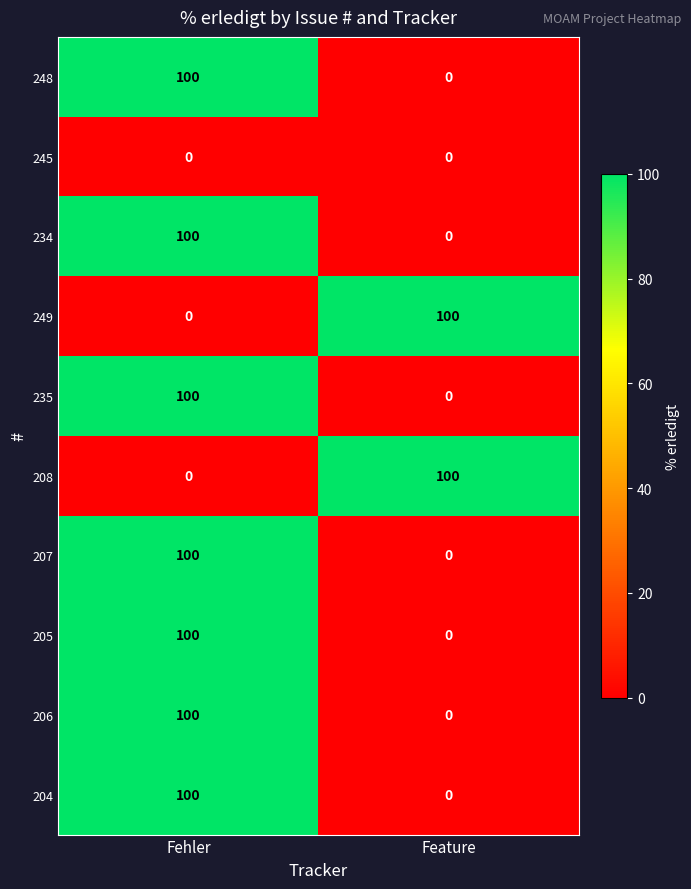

Reading left to right, extract all data points from this chart.

248: 100	0
245: 0	0
234: 100	0
249: 0	100
235: 100	0
208: 0	100
207: 100	0
205: 100	0
206: 100	0
204: 100	0